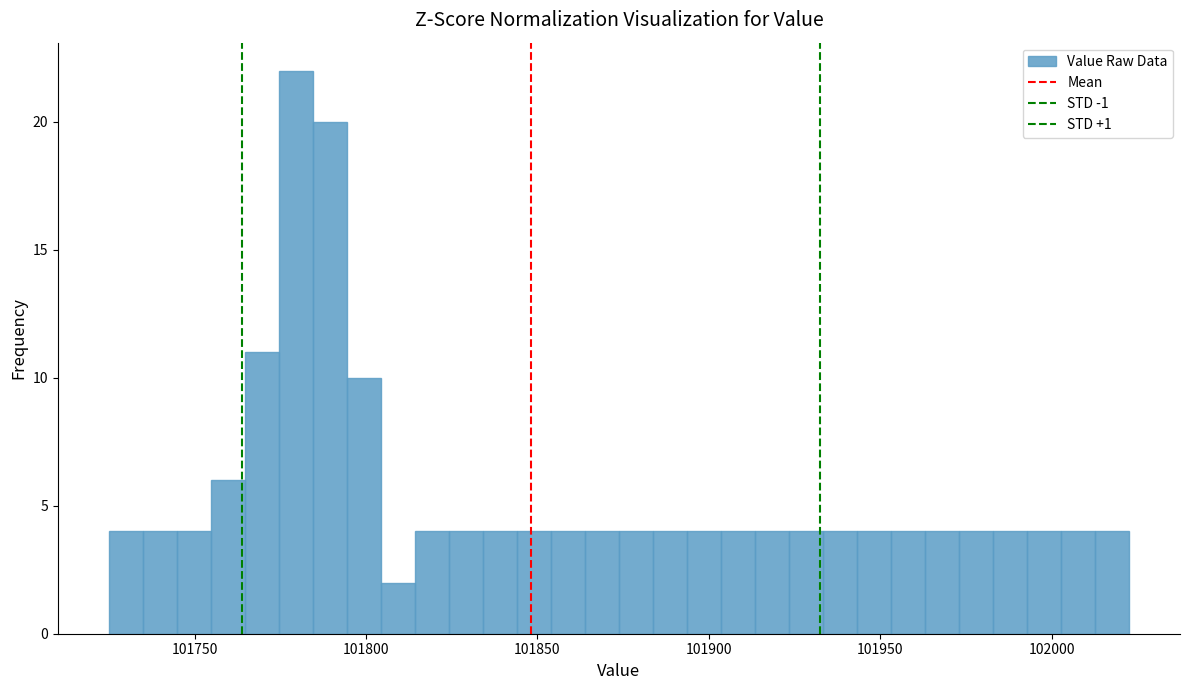

Around what value on the x-axis is the tallest bar? Give the approximate position of its centre, as read against the axis.

101780